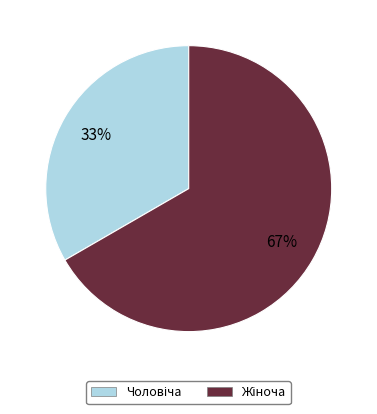

To the nearest percent, what is the average slice percentage?

50%